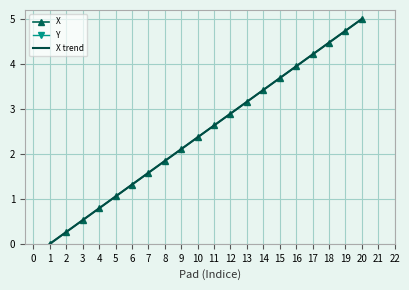

What is the highest value of the X series?

5.0